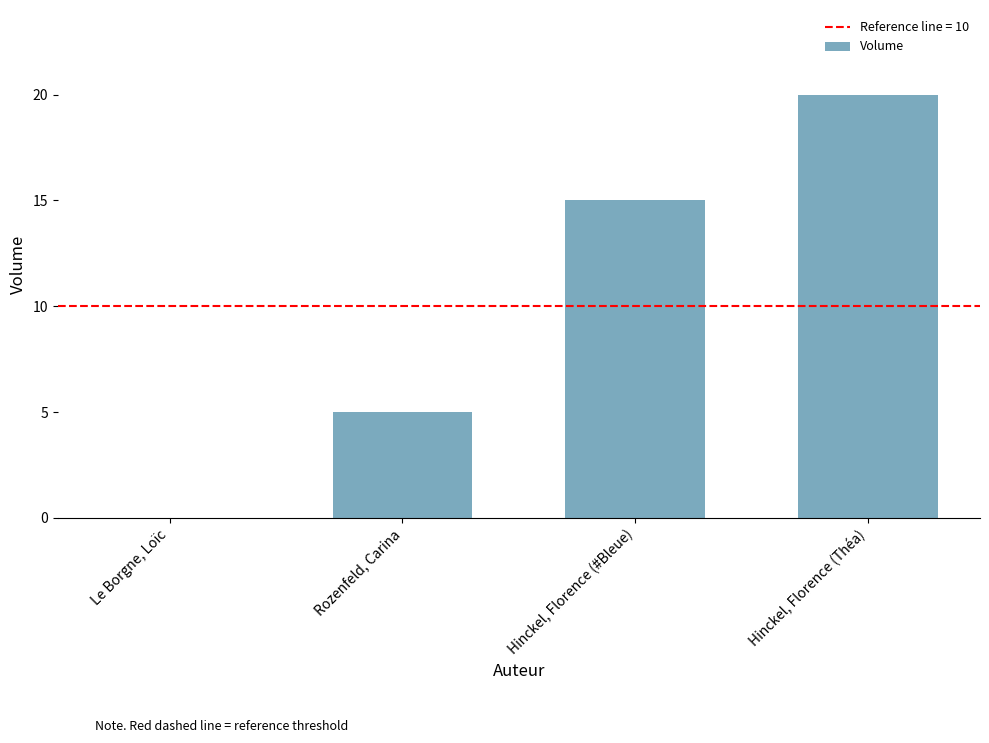

Is it true that the value at Hinckel, Florence (Théa) is 6?

False